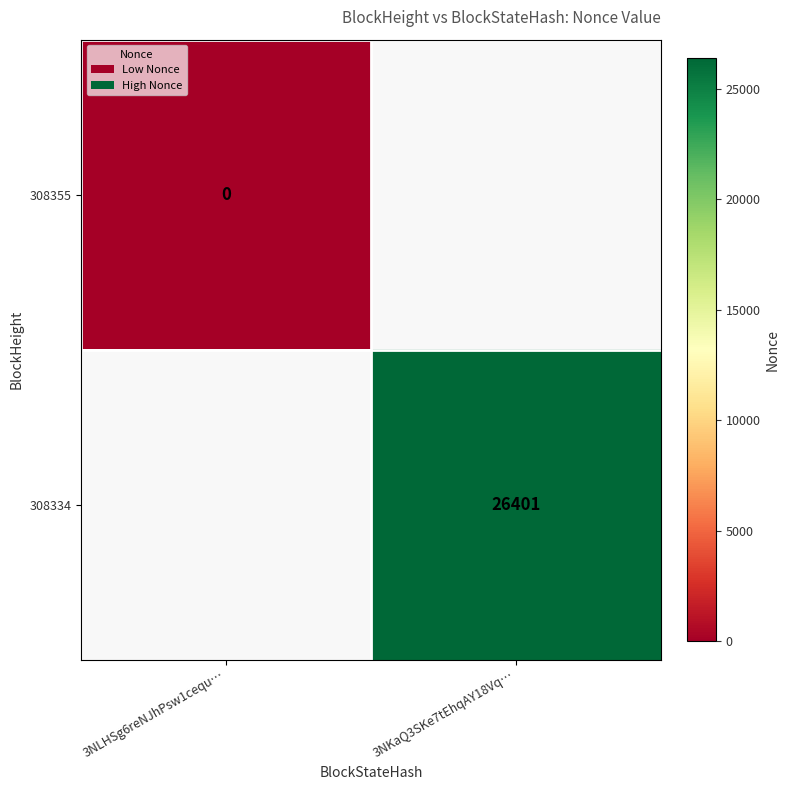

Count the number of data series in this chart.

2